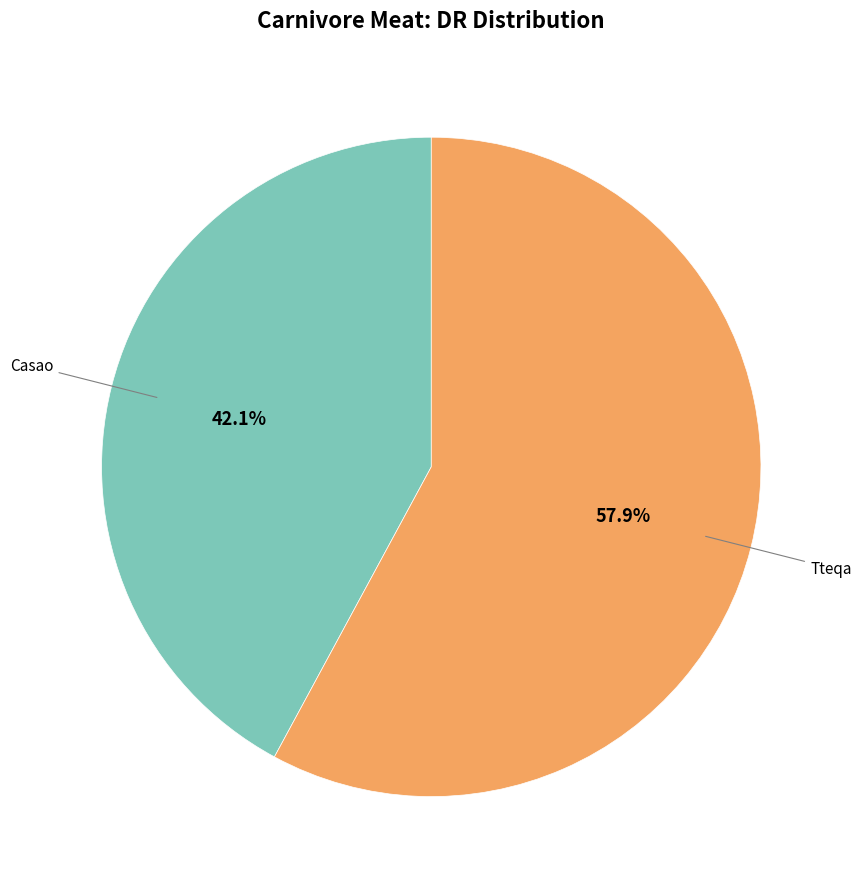

Does any single category account for the majority?

Yes